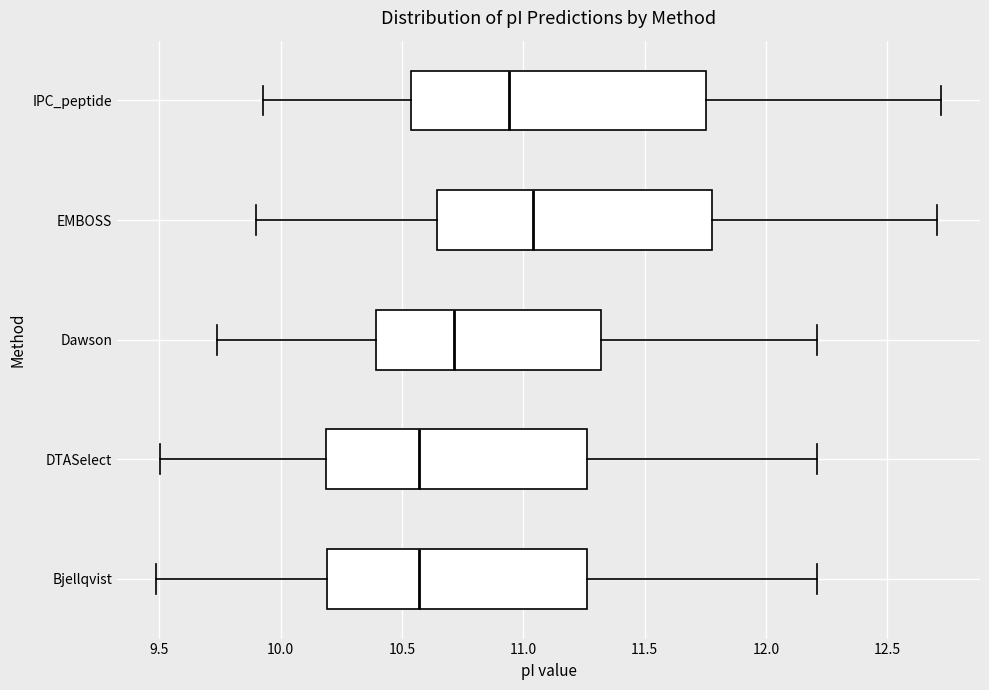

Reading bottom to top, transcribe this box plot: for each box, give where its median line is, the range the box spans, and where its two whiskers end, as read against the x-axis. The values are not printed on the chart, so give them approximately, as read against the axis.

Bjellqvist: median 10.55, box 10.20 to 11.25, whiskers 9.50 to 12.20
DTASelect: median 10.55, box 10.20 to 11.25, whiskers 9.50 to 12.20
Dawson: median 10.70, box 10.40 to 11.30, whiskers 9.75 to 12.20
EMBOSS: median 11.05, box 10.65 to 11.80, whiskers 9.90 to 12.70
IPC_peptide: median 10.95, box 10.55 to 11.75, whiskers 9.95 to 12.70